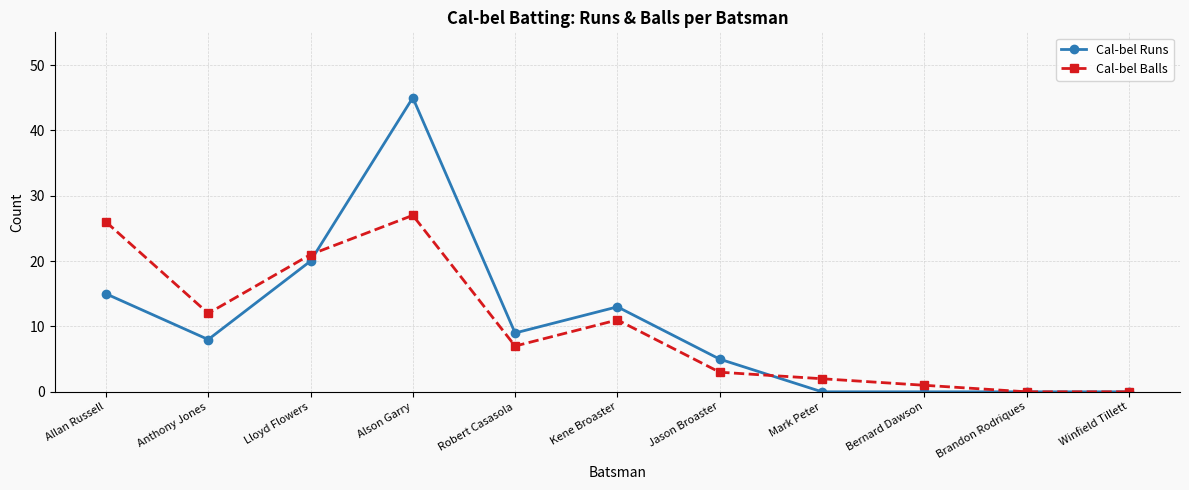

Between which two adjacent categories do Cal-bel Runs and Cal-bel Balls first intersect?

Lloyd Flowers and Alson Garry